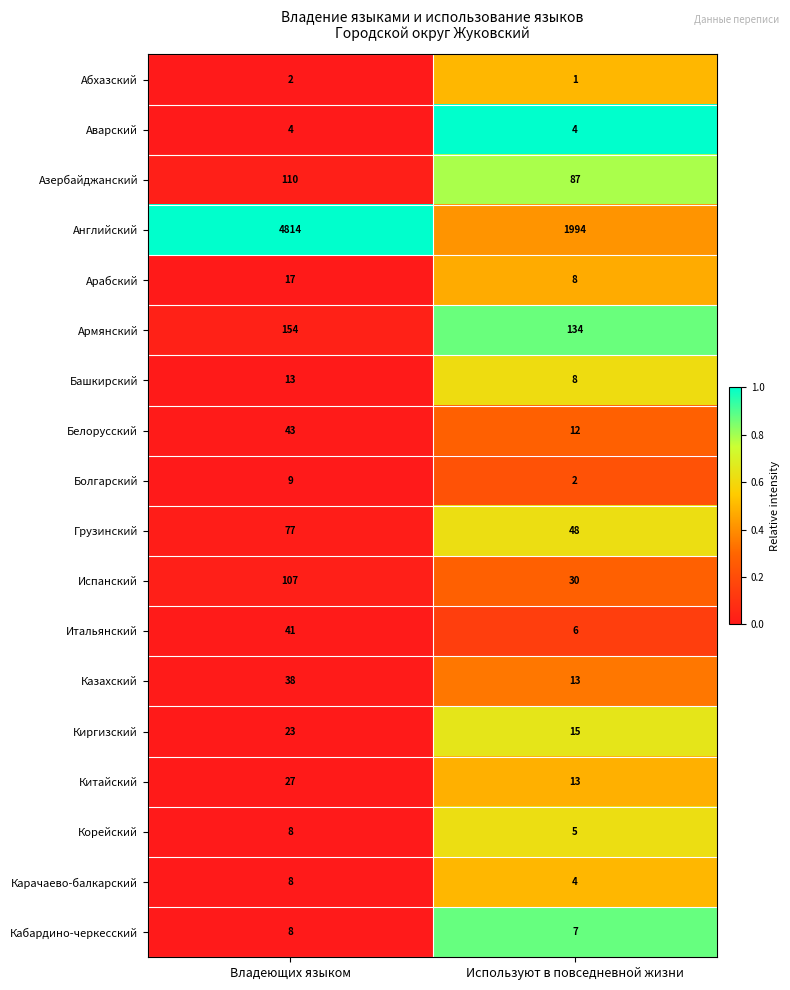

Which series has the widest spread of values?

Английский